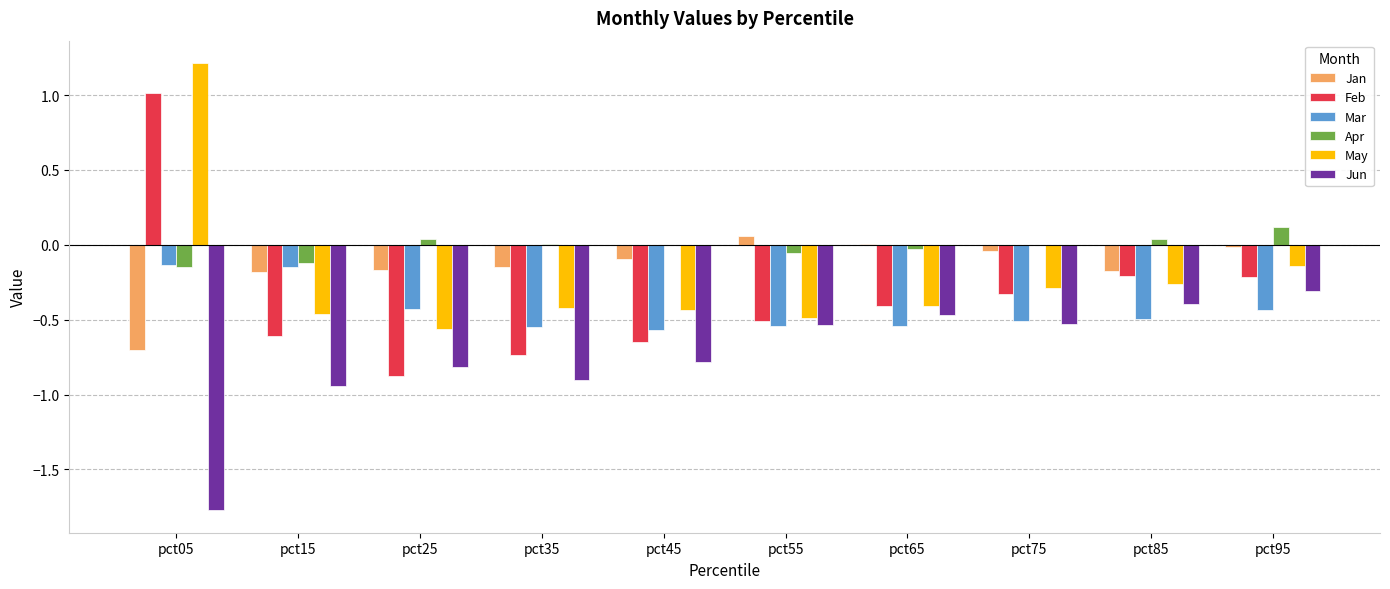

How many series are shown in this chart?

6